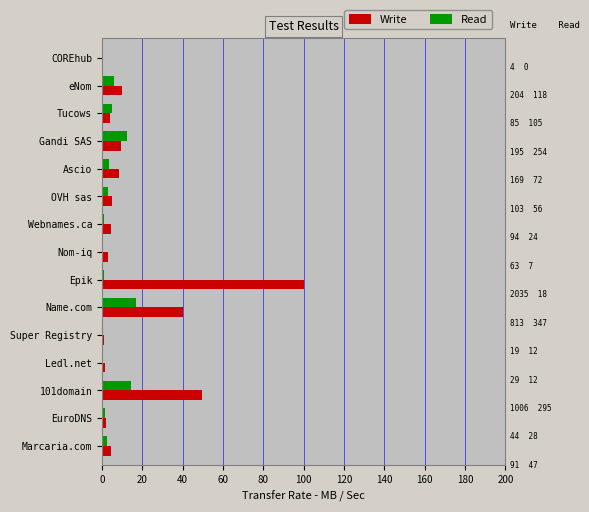

Which series has the largest total across all categories?

Write